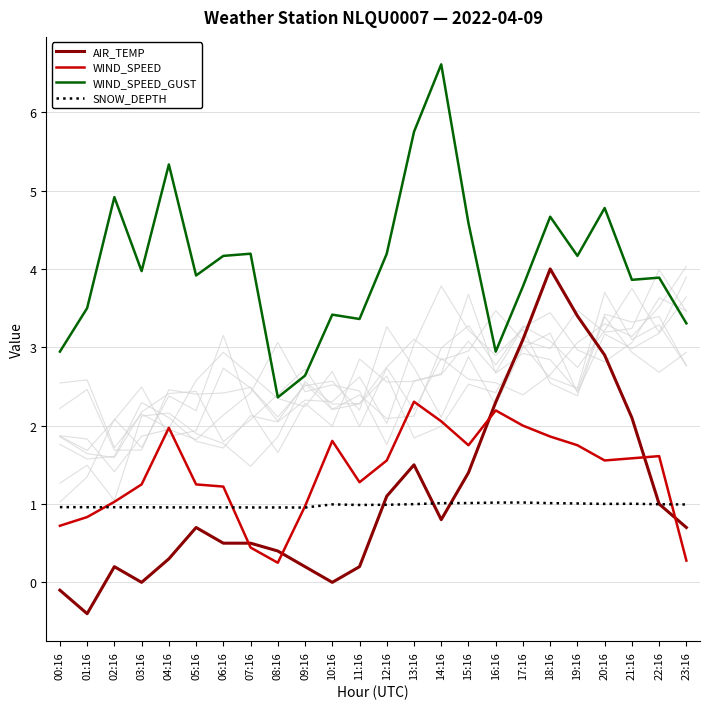

Reading left to right, extract all data points from this chart.

AIR_TEMP: 00:16=-0.1	01:16=-0.4	02:16=0.2	03:16=0.0	04:16=0.3	05:16=0.7	06:16=0.5	07:16=0.5	08:16=0.4	09:16=0.2	10:16=0.0	11:16=0.2	12:16=1.1	13:16=1.5	14:16=0.8	15:16=1.4	16:16=2.3	17:16=3.1	18:16=4.0	19:16=3.4	20:16=2.9	21:16=2.1	22:16=1.0	23:16=0.7
WIND_SPEED: 00:16=0.7	01:16=0.8	02:16=1.0	03:16=1.2	04:16=2.0	05:16=1.2	06:16=1.2	07:16=0.4	08:16=0.2	09:16=1.0	10:16=1.8	11:16=1.3	12:16=1.6	13:16=2.3	14:16=2.1	15:16=1.8	16:16=2.2	17:16=2.0	18:16=1.9	19:16=1.8	20:16=1.6	21:16=1.6	22:16=1.6	23:16=0.3
WIND_SPEED_GUST: 00:16=2.9	01:16=3.5	02:16=4.9	03:16=4.0	04:16=5.3	05:16=3.9	06:16=4.2	07:16=4.2	08:16=2.4	09:16=2.6	10:16=3.4	11:16=3.4	12:16=4.2	13:16=5.8	14:16=6.6	15:16=4.6	16:16=2.9	17:16=3.8	18:16=4.7	19:16=4.2	20:16=4.8	21:16=3.9	22:16=3.9	23:16=3.3
SNOW_DEPTH: 00:16=1.0	01:16=1.0	02:16=1.0	03:16=1.0	04:16=1.0	05:16=1.0	06:16=1.0	07:16=1.0	08:16=1.0	09:16=1.0	10:16=1.0	11:16=1.0	12:16=1.0	13:16=1.0	14:16=1.0	15:16=1.0	16:16=1.0	17:16=1.0	18:16=1.0	19:16=1.0	20:16=1.0	21:16=1.0	22:16=1.0	23:16=1.0